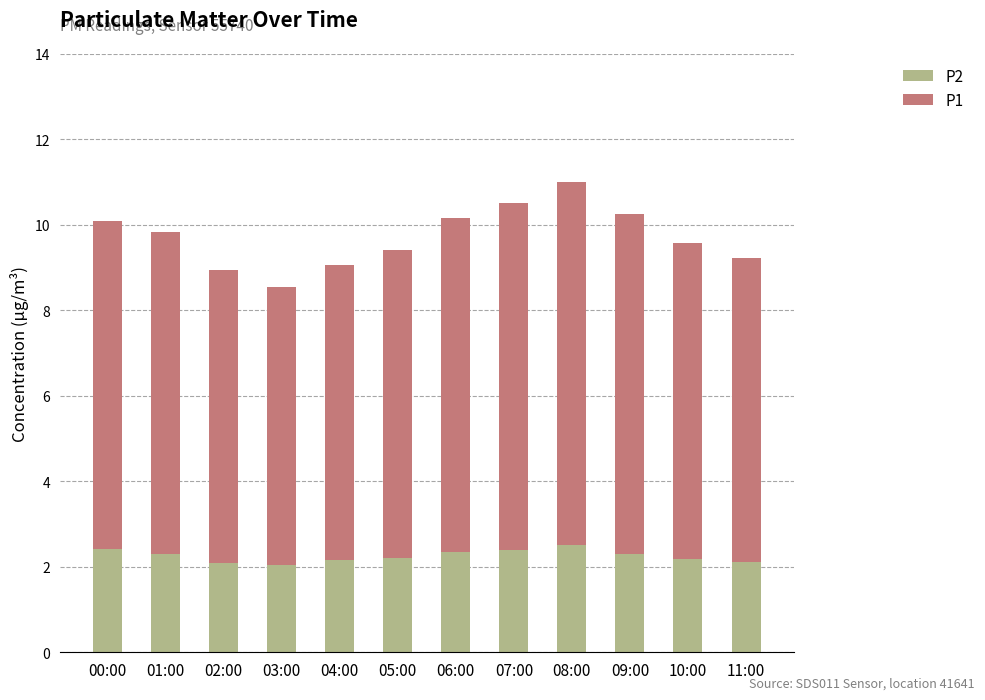

Are the bars grouped side by side (vs. stacked)?

No